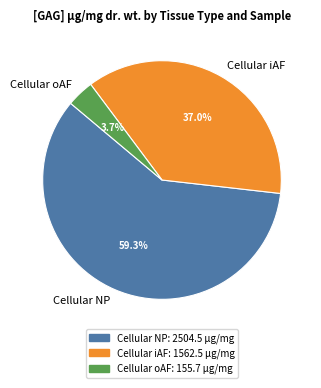

Count the number of slices in the pie.

3